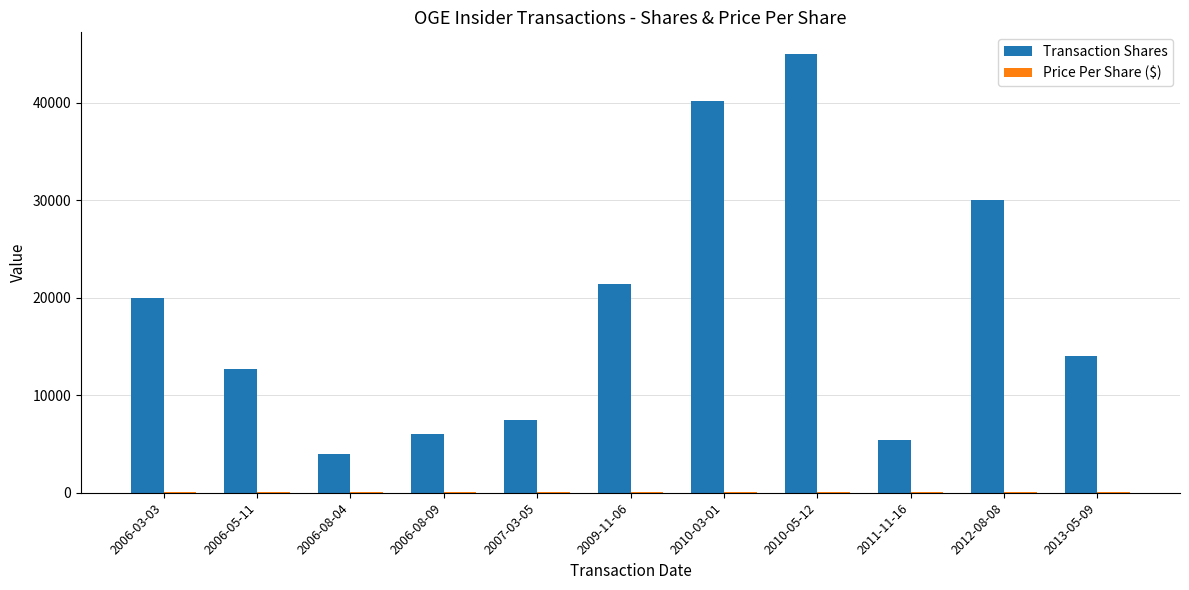

Which series has the widest spread of values?

Transaction Shares